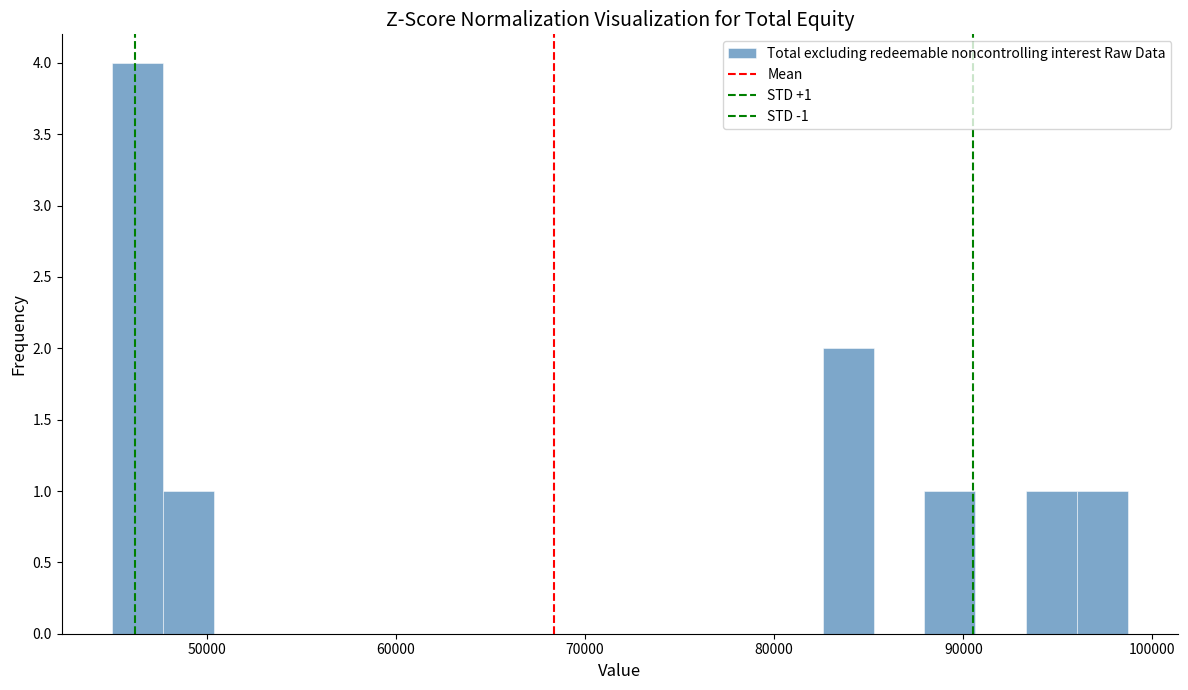

Read against the x-axis, roughly where is the centre of the tallest bar?

46000